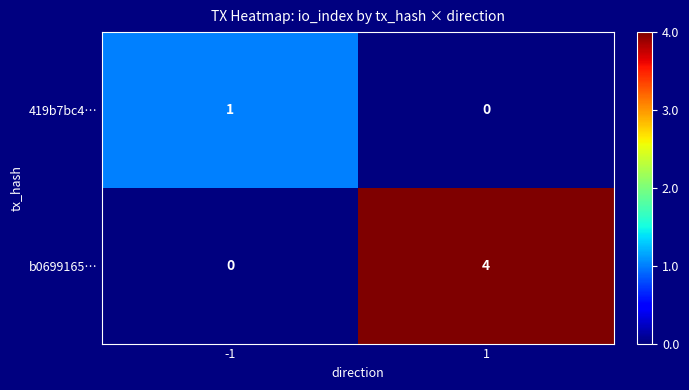

Is the value of b0699165… at 1 greater than the value of 419b7bc4… at 1?

Yes